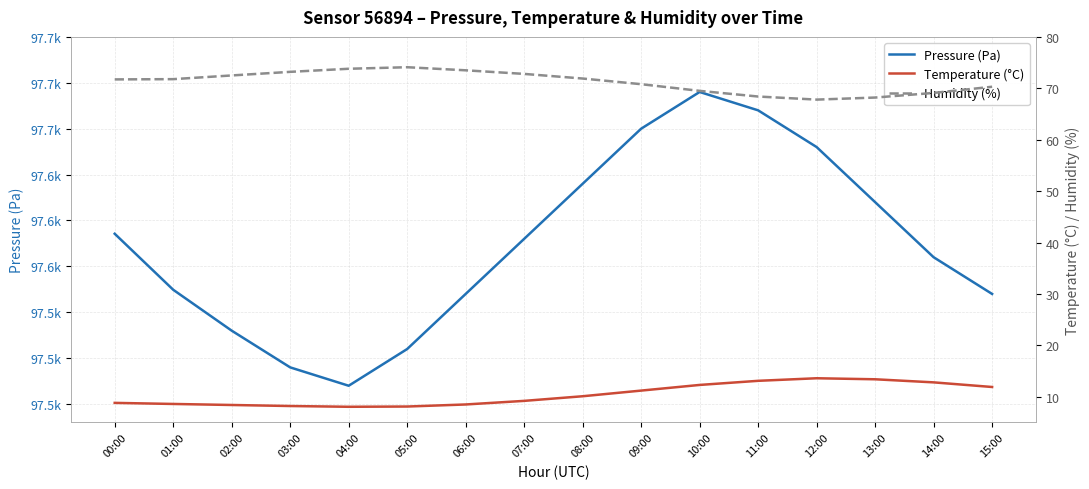

Rank the series at 14:00 from lowest to highest value.

Temperature (°C), Humidity (%), Pressure (Pa)